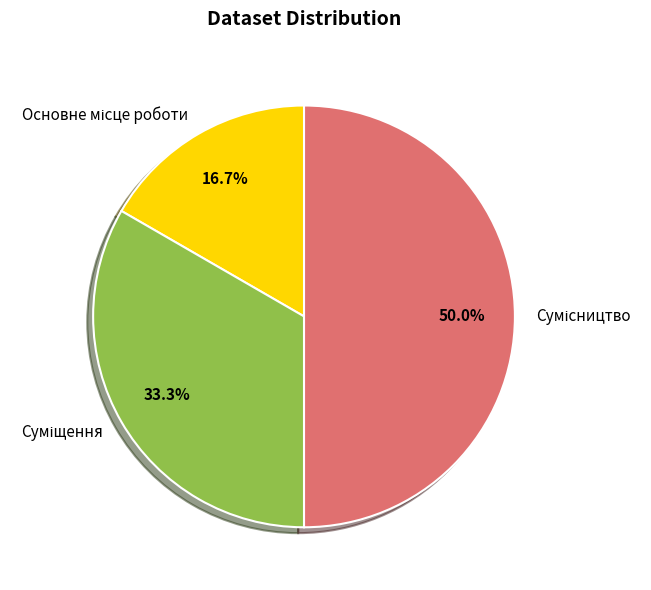

What is the change in value from Основне місце роботи to Сумісництво?

+2